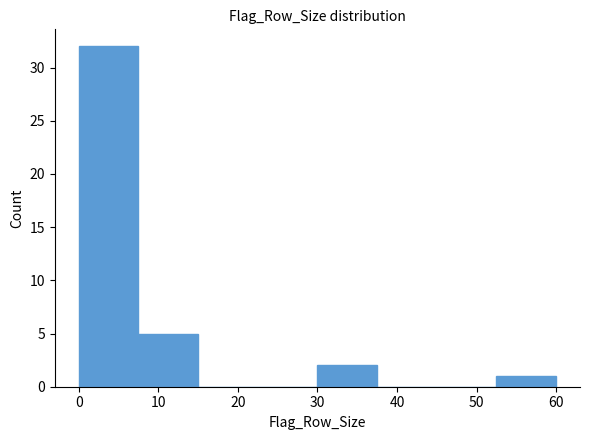

Over which range of the x-axis is the bar tallest?

0.0 to 7.5